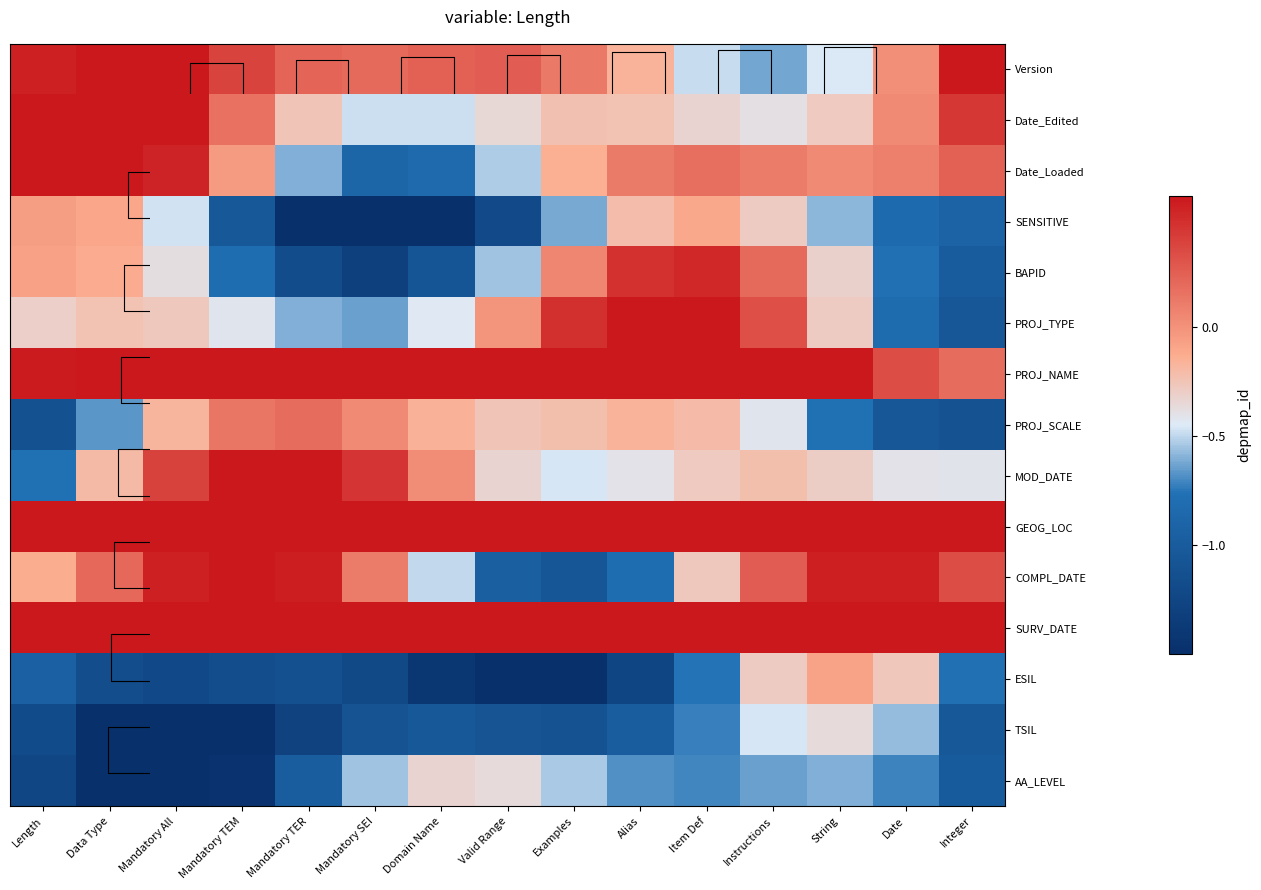

At which category is the sum across all series the highest?

Instructions